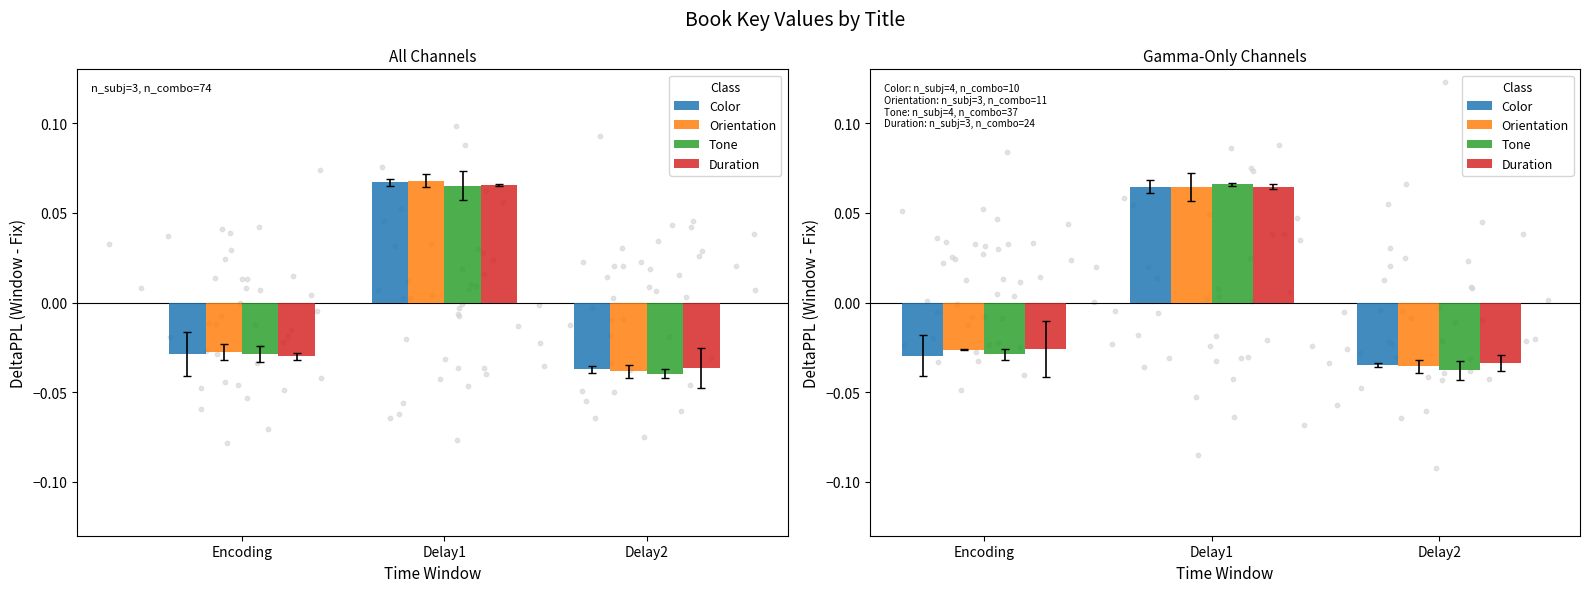

Which series has the largest total across all categories?

Duration